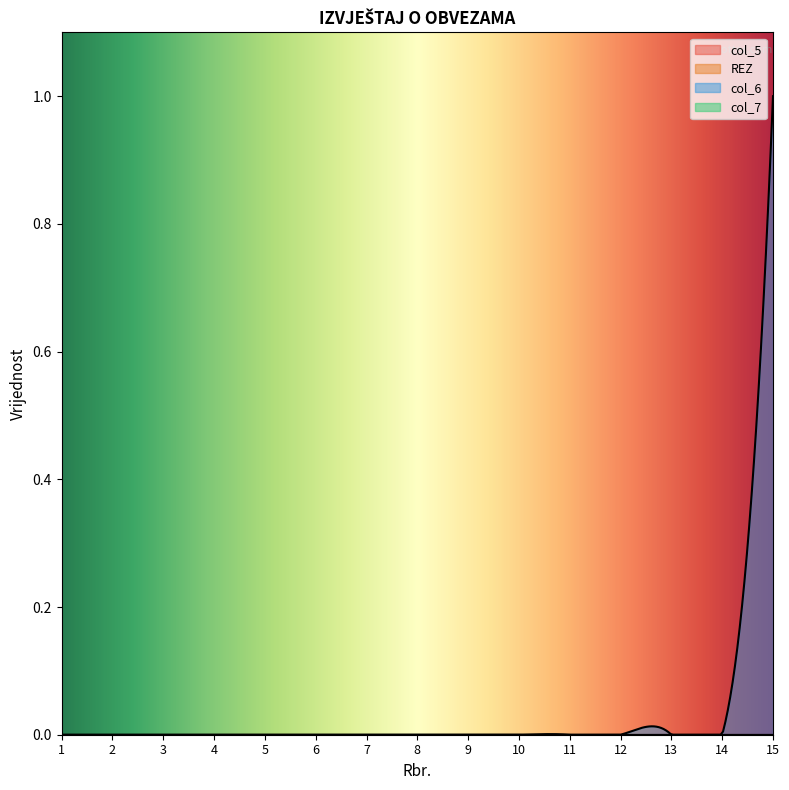

True or false: col_5 and col_7 intersect in this chart.

False